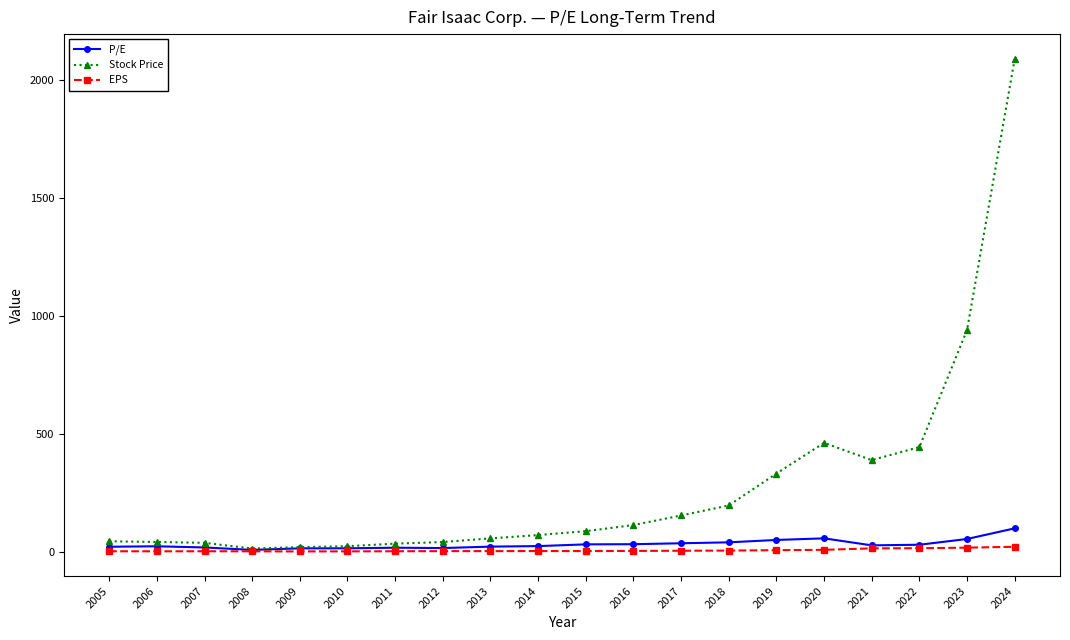

What is the total value across all series at 2022?

488.4